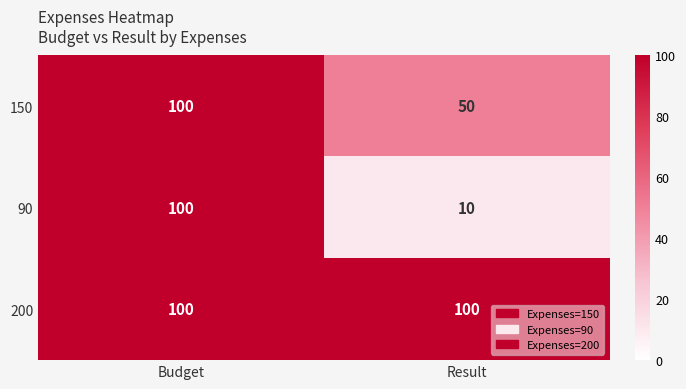

Rank the series by their average value, from highest to lowest.

200, 150, 90